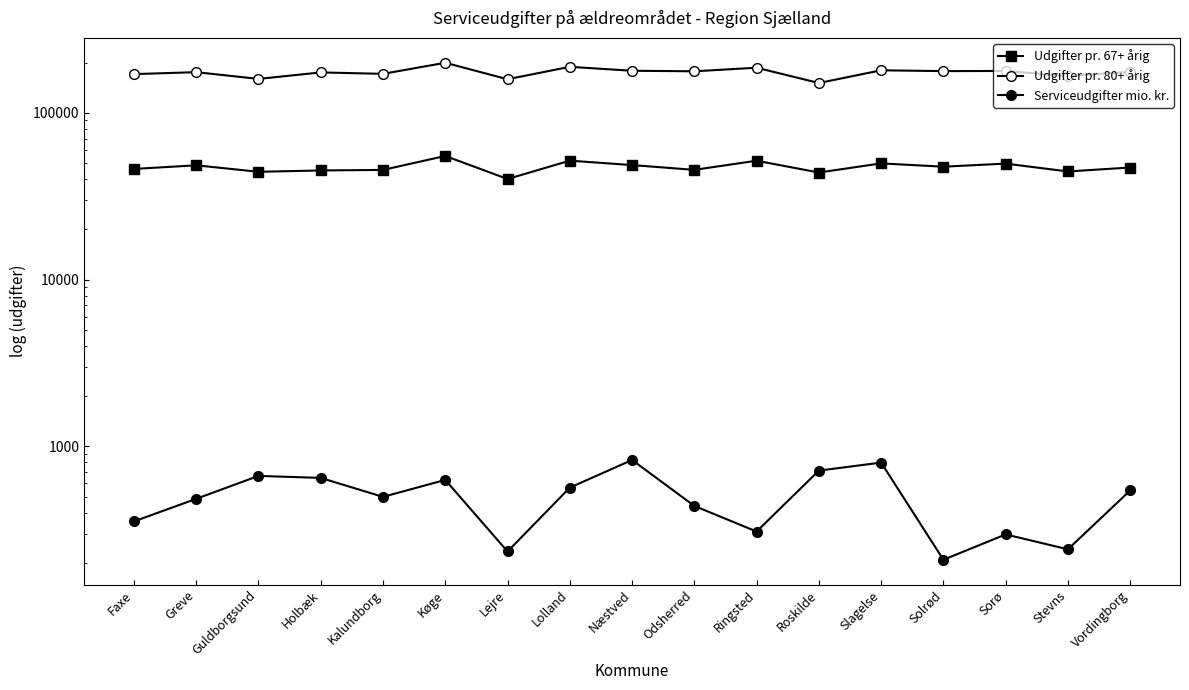

List the labels in order of Udgifter pr. 80+ årig value, largest first.

Køge, Lolland, Ringsted, Slagelse, Næstved, Sorø, Solrød, Odsherred, Vordingborg, Greve, Holbæk, Kalundborg, Faxe, Stevns, Guldborgsund, Lejre, Roskilde